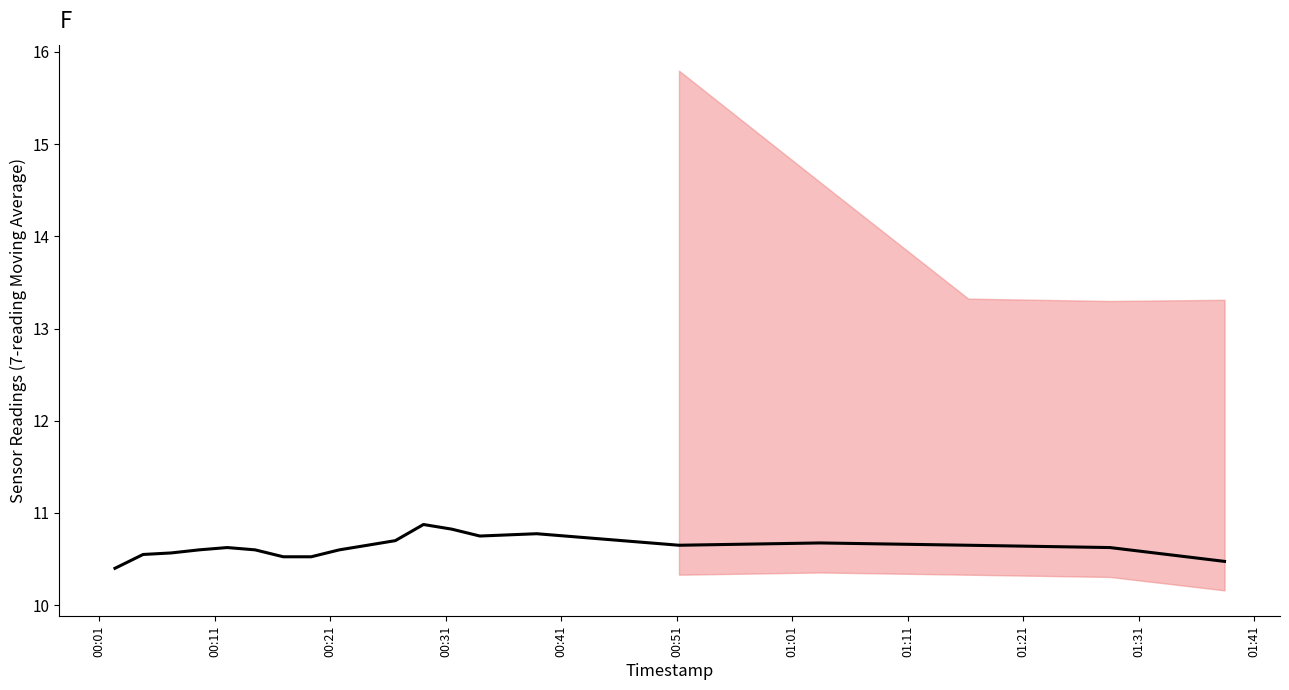

How many interior local peaks (higher than both neighbors) does the data have?

4